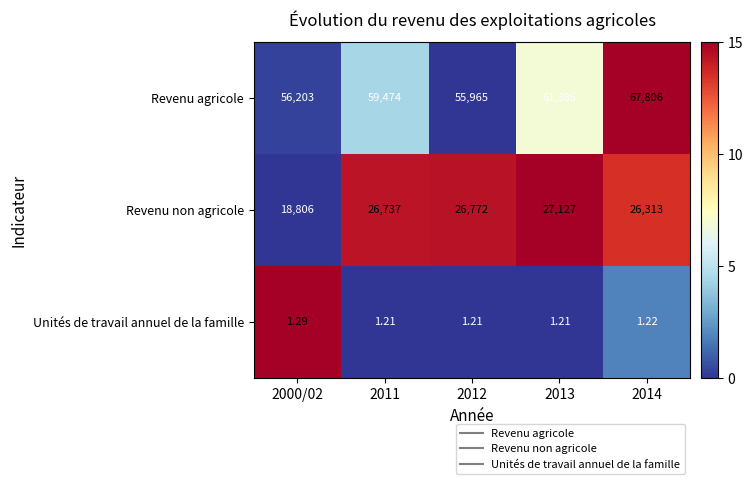

Which series has the widest spread of values?

Revenu agricole